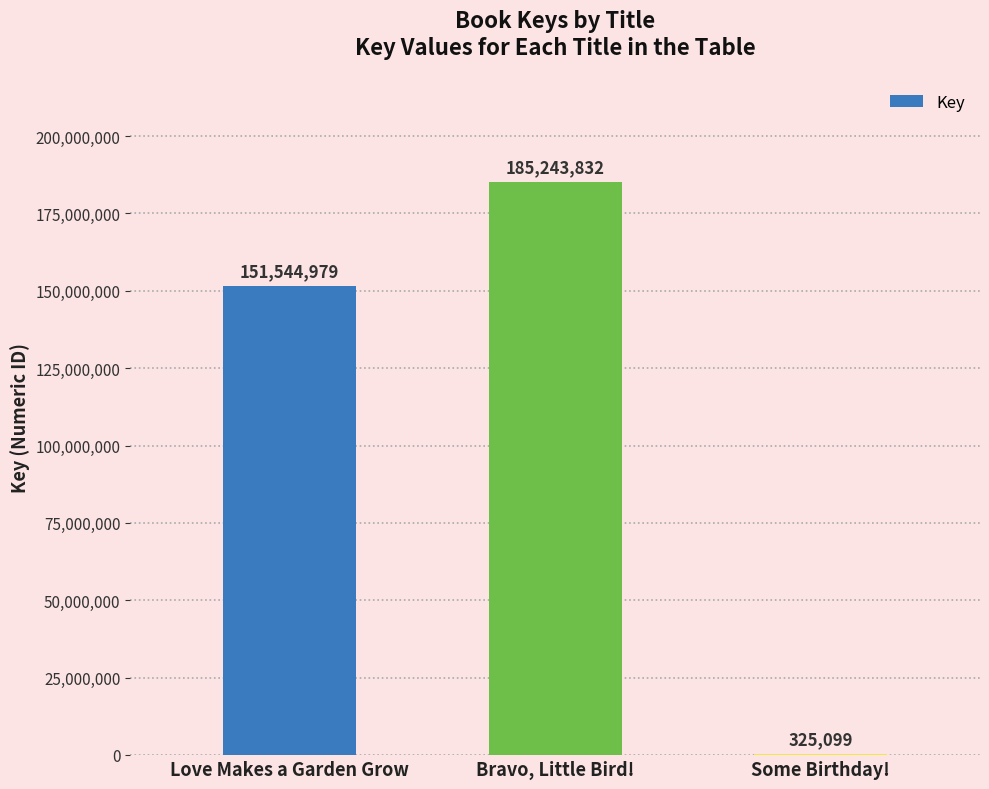

The value at Bravo, Little Bird! is 185243832. True or false?

True